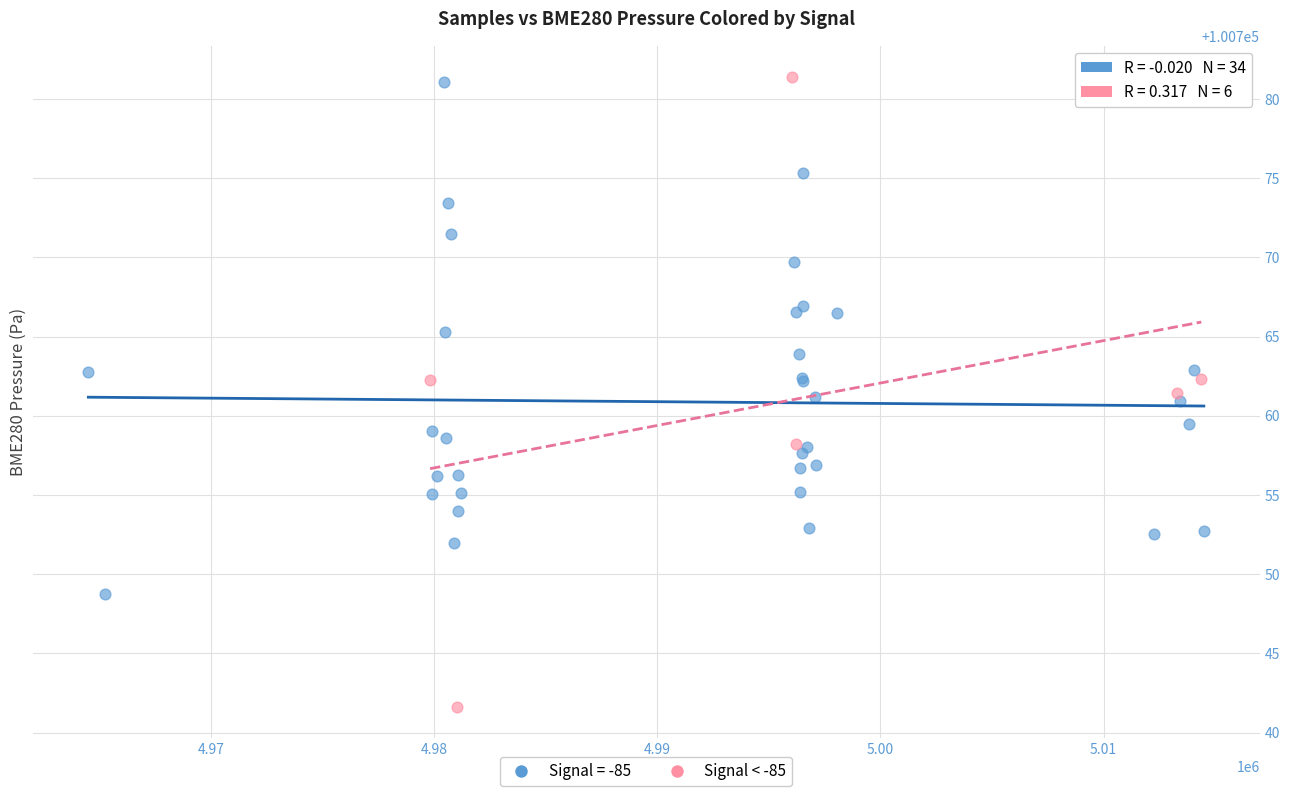

Which series has the widest spread of Y values?

Signal < -85